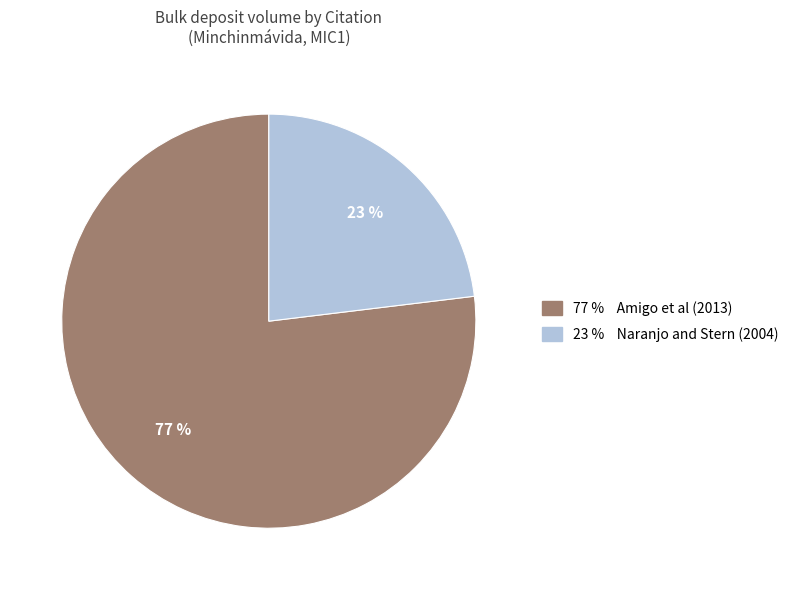

To the nearest percent, what is the average slice percentage?

50%